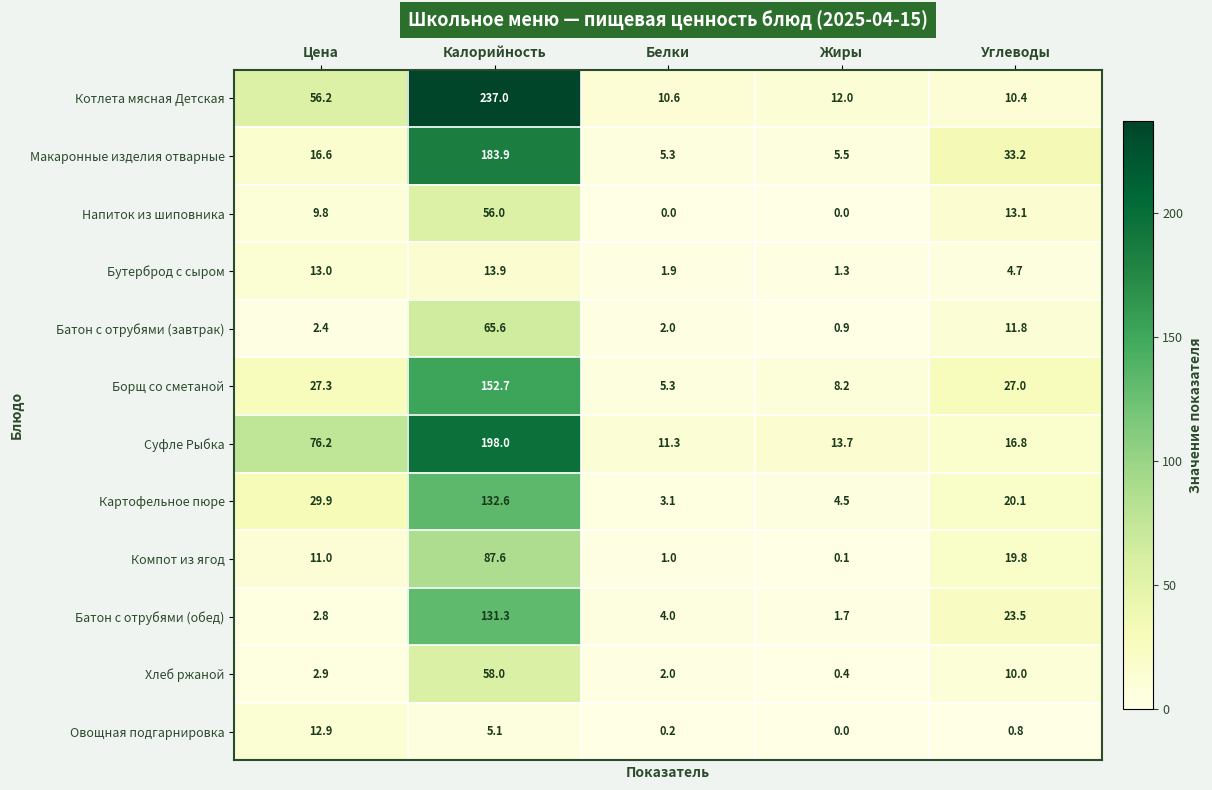

What is the spread (max minus min) of values at Калорийность?

231.9